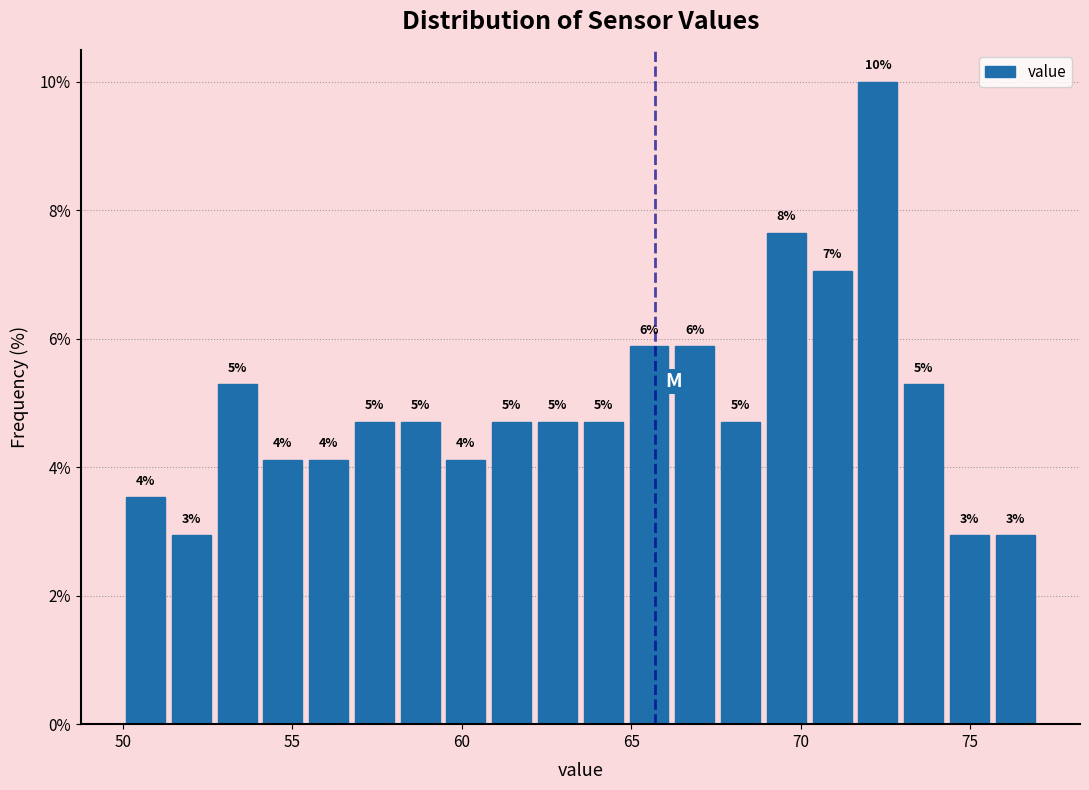

Read against the x-axis, roughly where is the centre of the tallest bar?

72.5